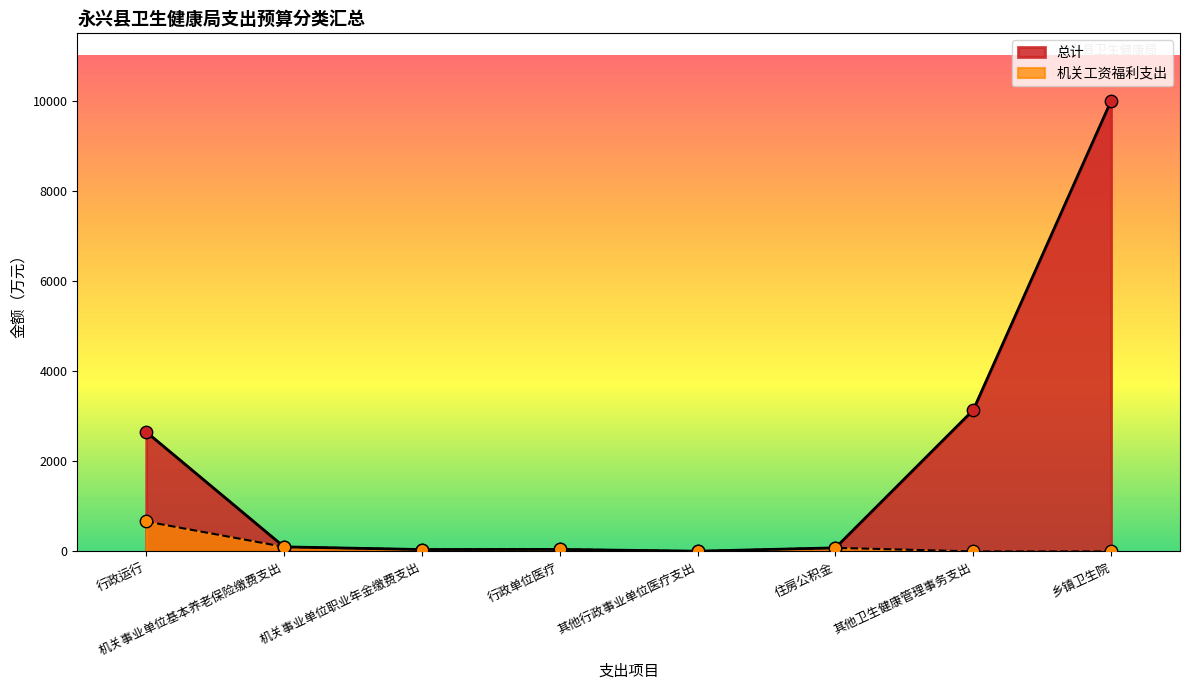

Which series has the largest Y range (max minus min)?

总计